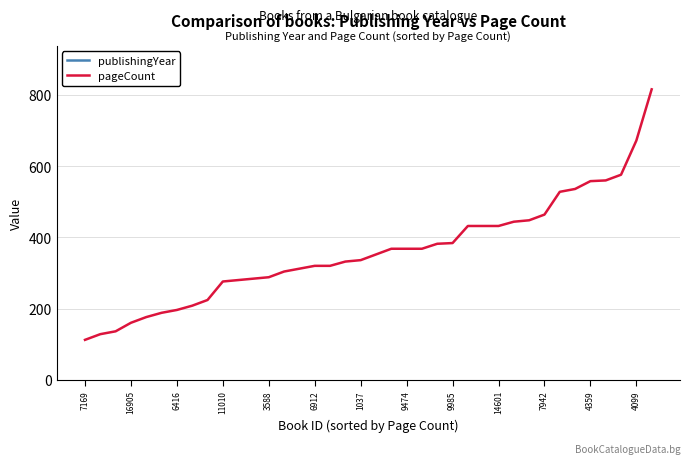

What is the highest value of the pageCount series?

816